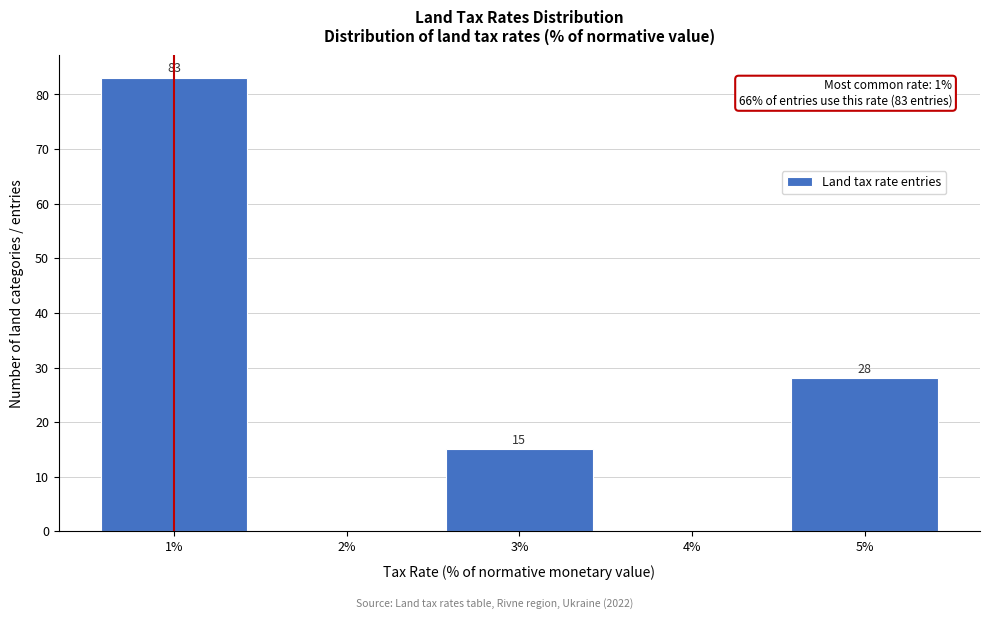

Which range on the x-axis has the tallest bar?

0.5 to 1.5